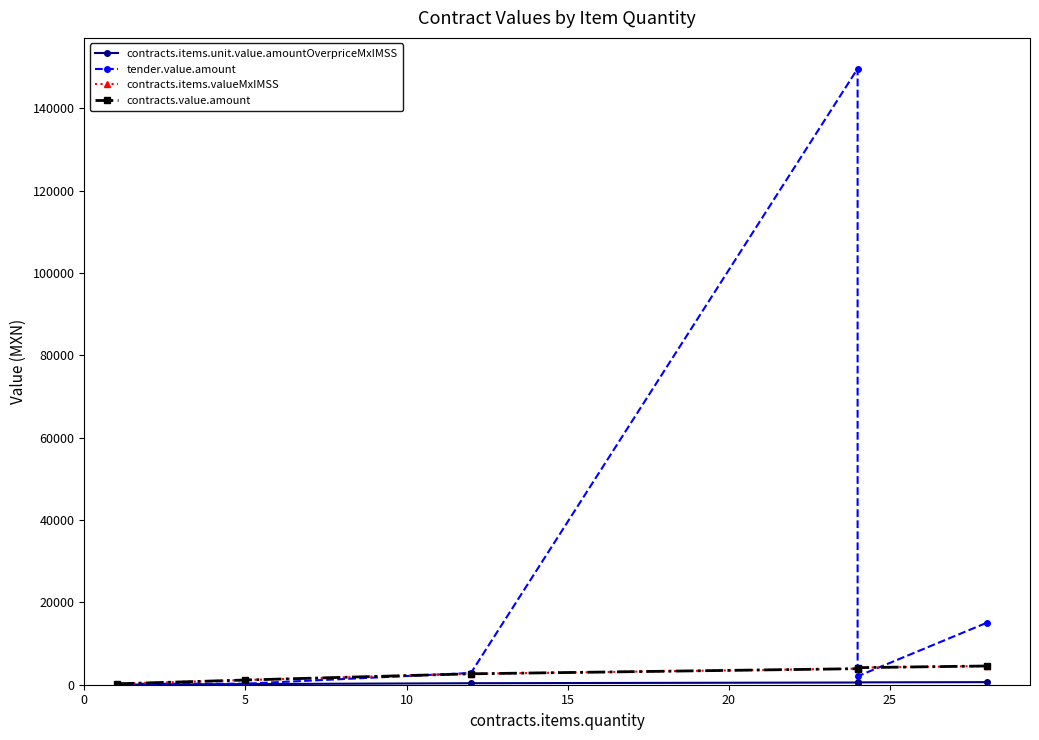

What is the spread (max minus min) of values at 10?

2487.8